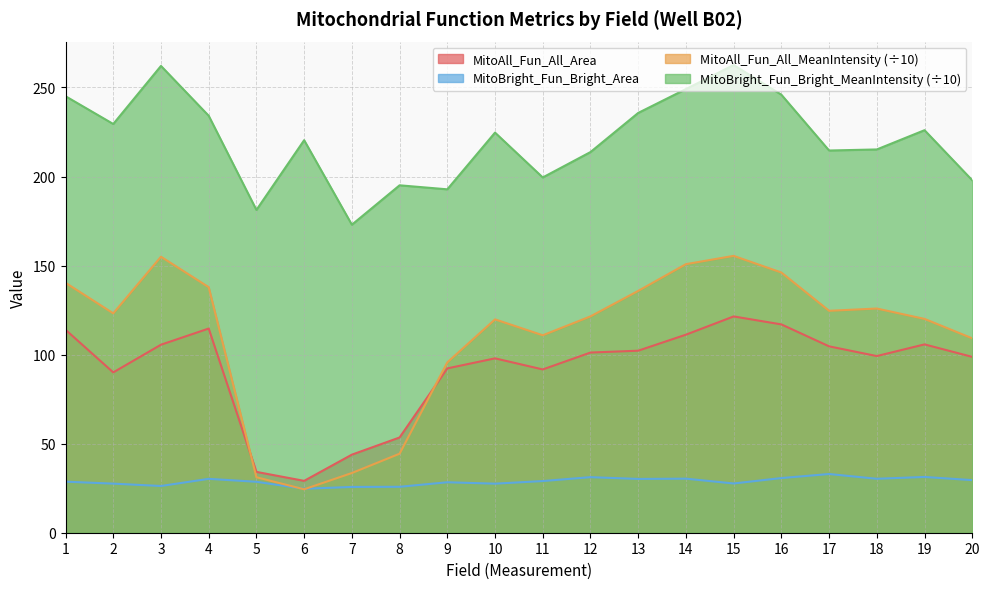

Read the MitoAll_Fun_All_MeanIntensity value at 14.

150.8